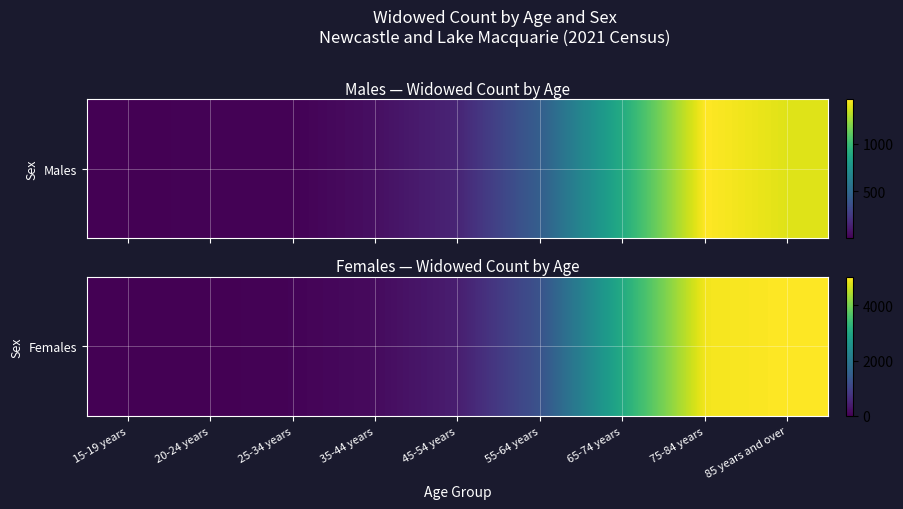

What is the difference between the maximum and minimum values?

5026